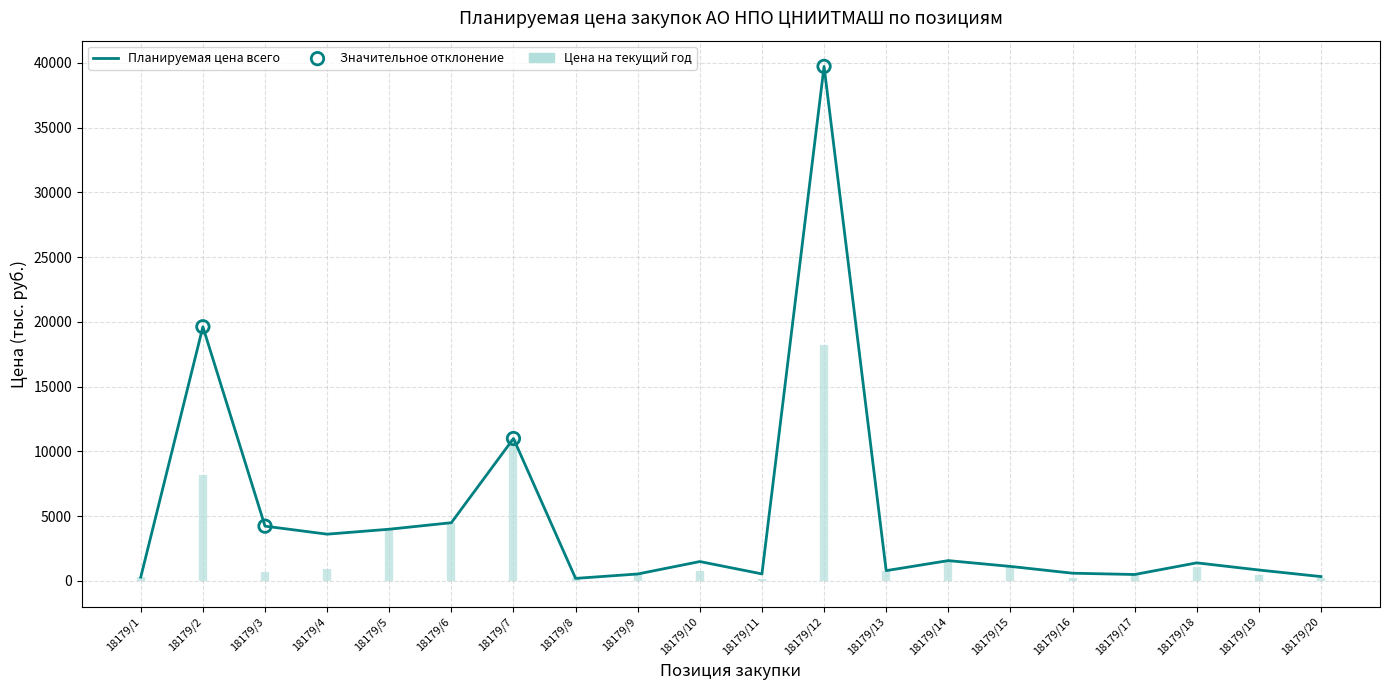

What is the change in value from 18179/5 to 18179/17?

-3496.0